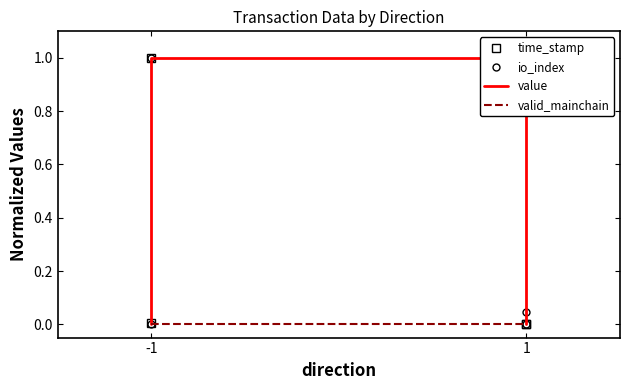

Between -1 and 1, which is larger?

-1